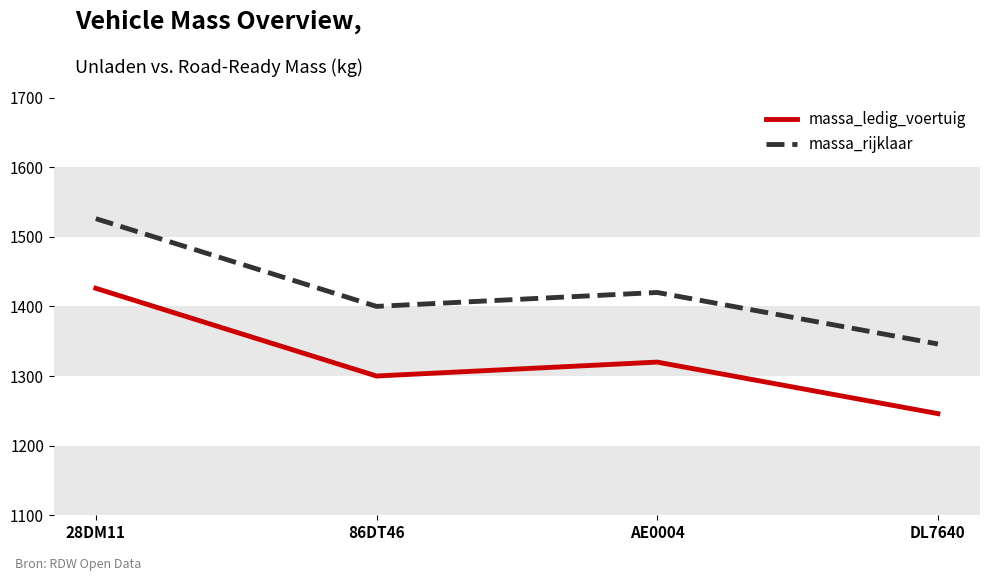

Is it true that massa_rijklaar equals 2452 at 28DM11?

False